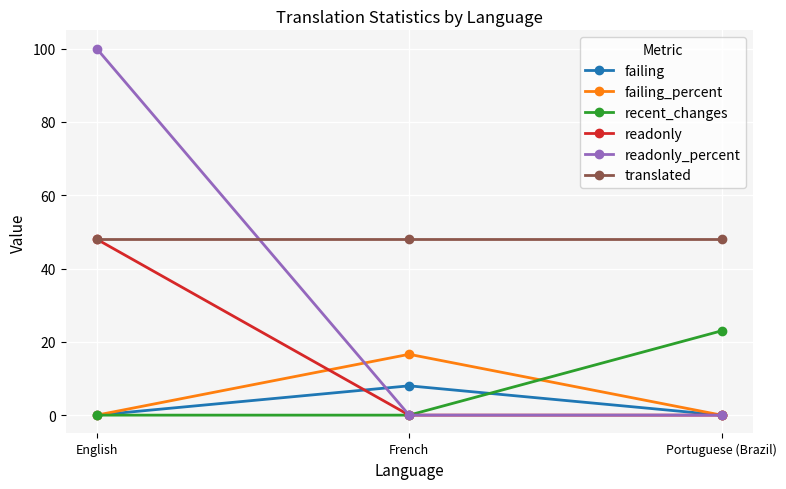

What is the spread (max minus min) of values at English?

100.0